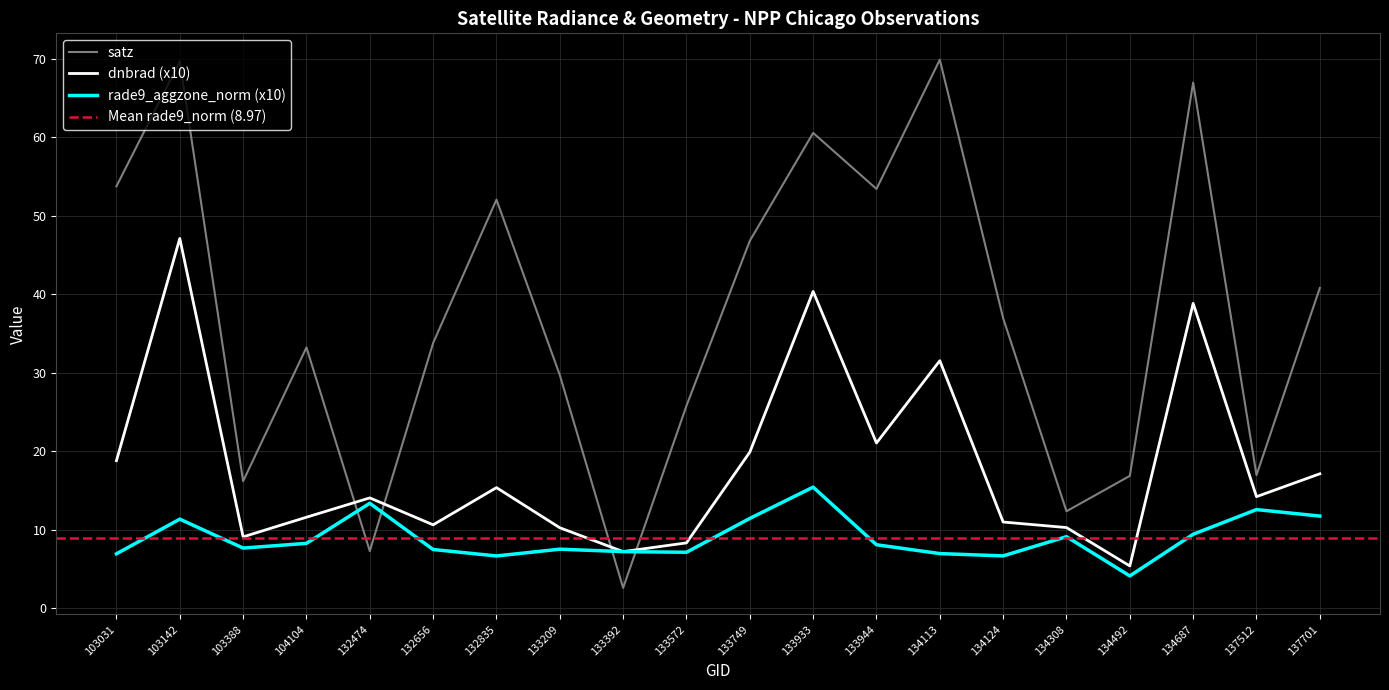

Which category has the lowest value across all series?

133392